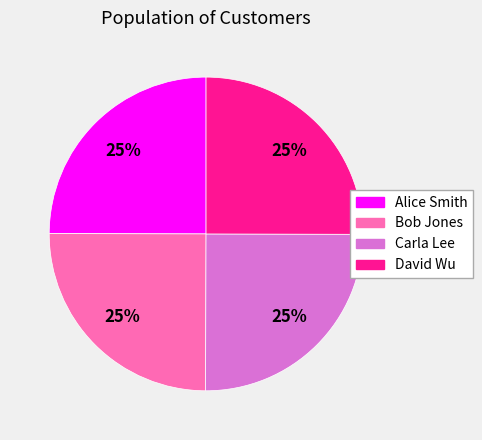

Does any single category account for the majority?

No